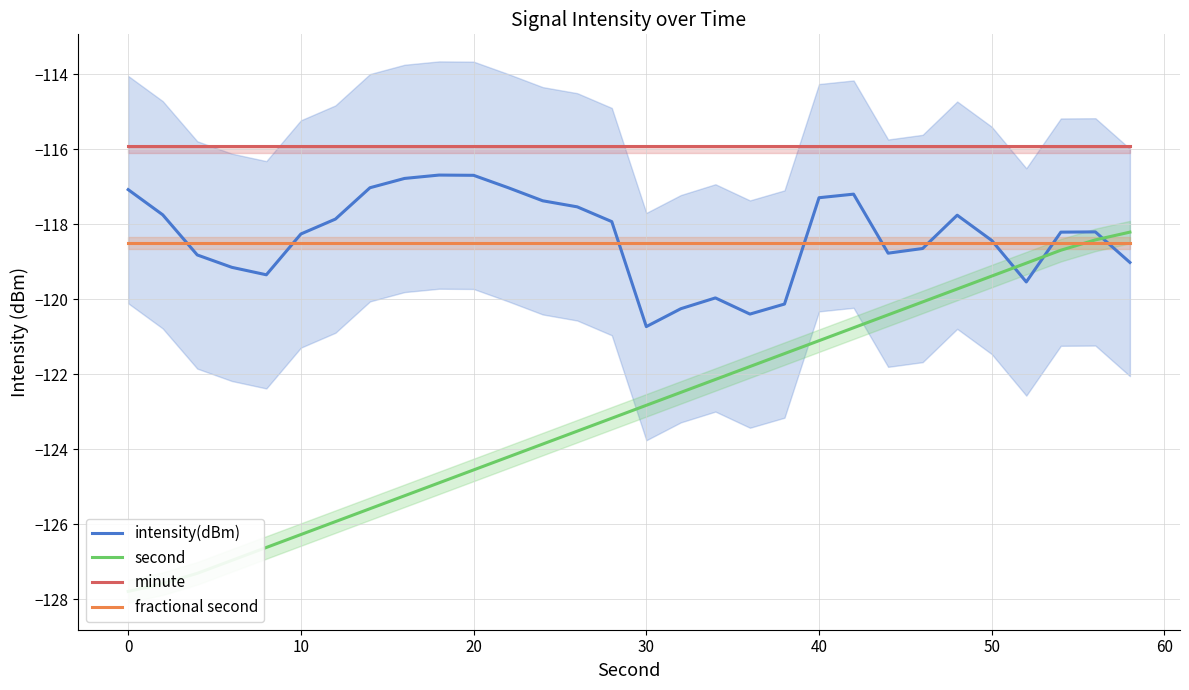

True or false: second has more than 1 interior local peaks.

False